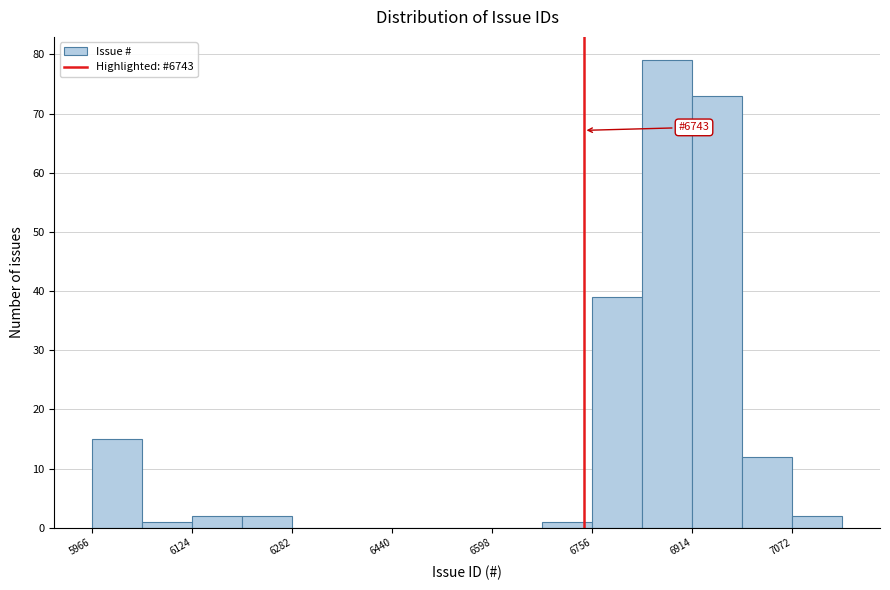

Read against the x-axis, roughly where is the centre of the tallest bar?

6880